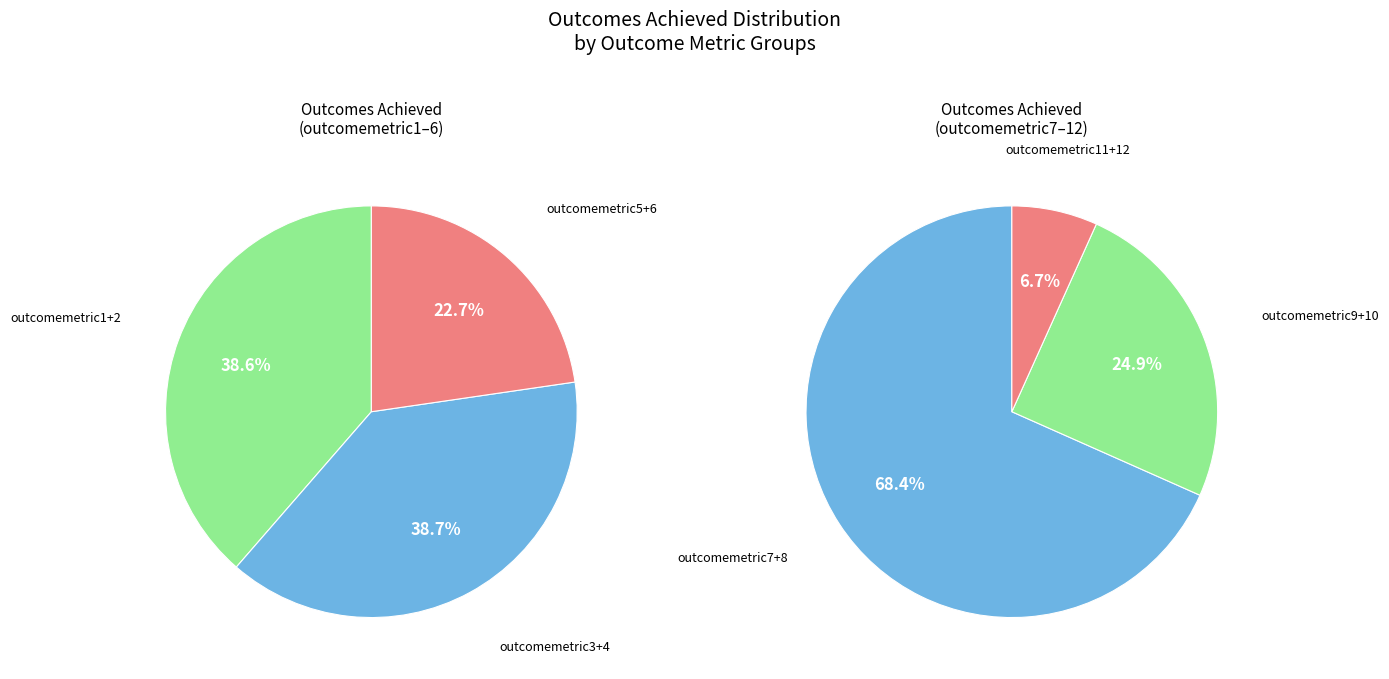

Do outcomemetric7 and outcomemetric2 together represent more than half of the pie?

No